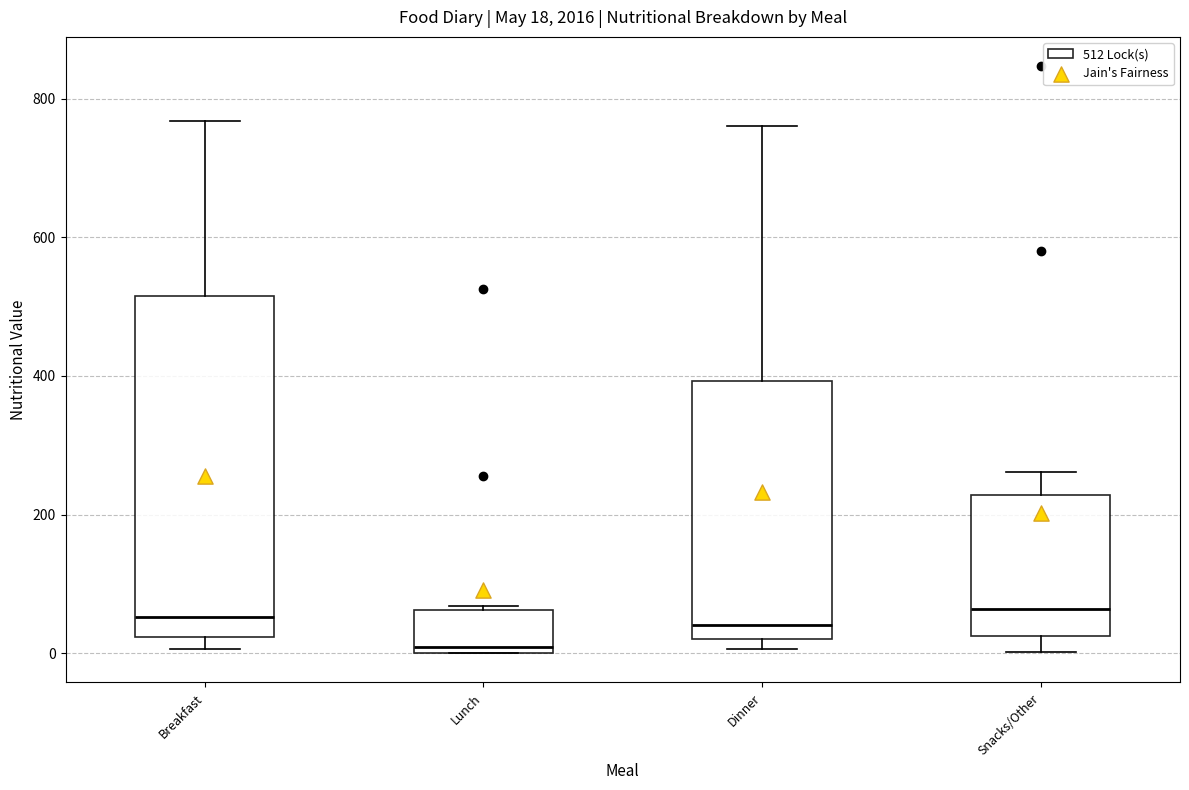

Which box's median line is the lowest?

Lunch